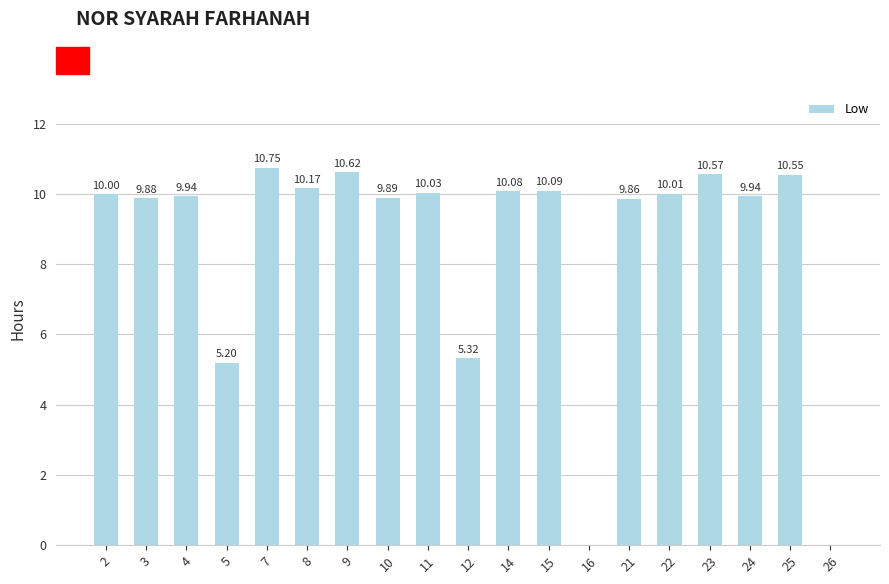

Which has a higher value, 26 or 7?

7